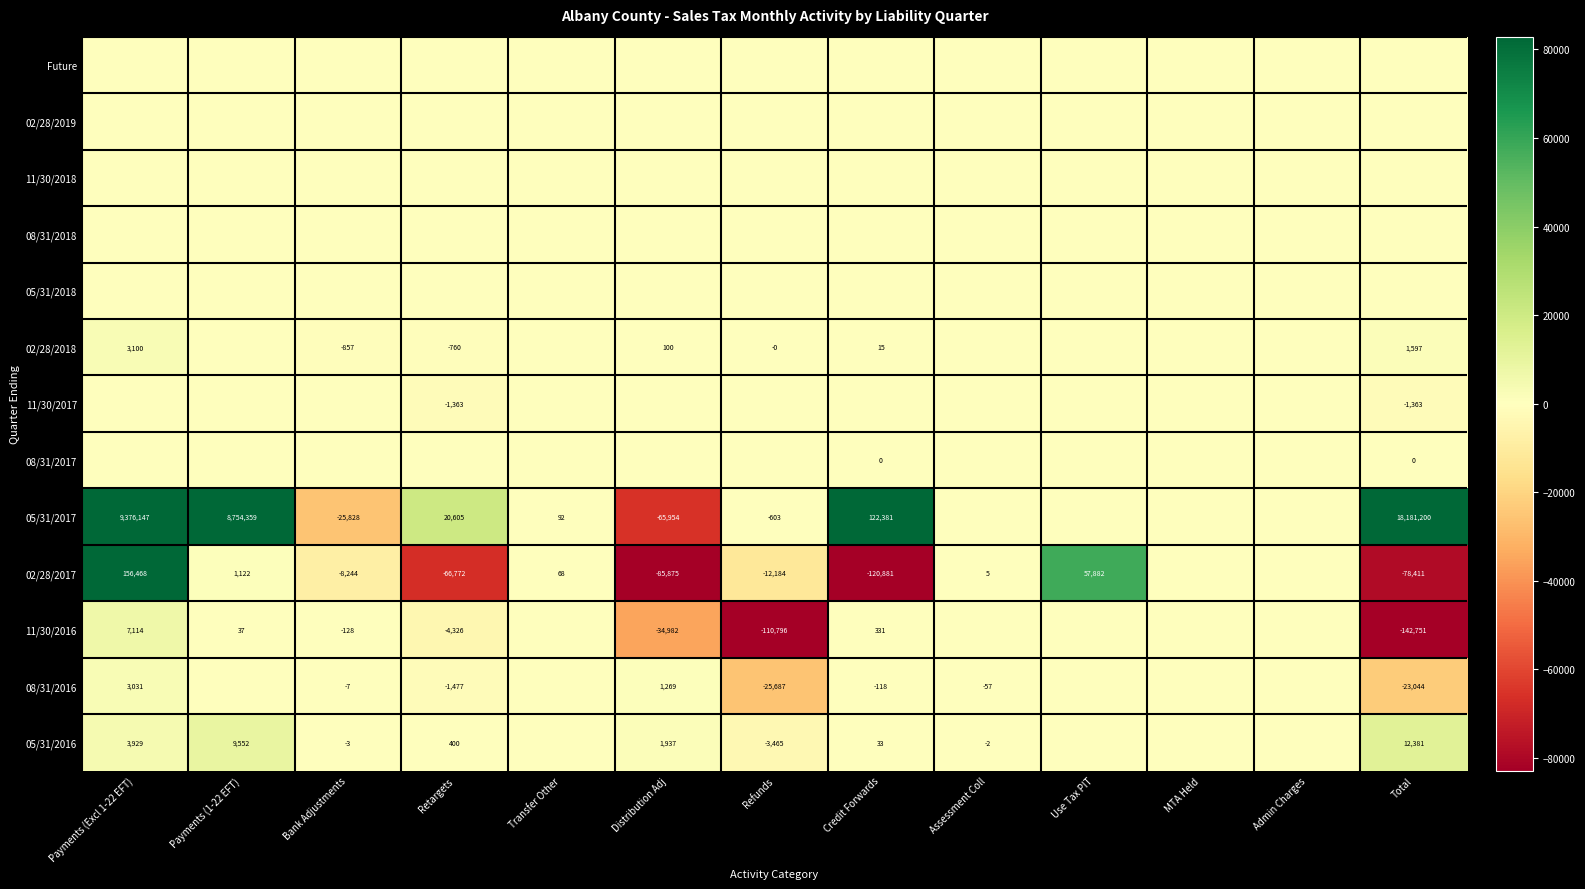

Is the value of 11/30/2017 at Total greater than the value of 02/28/2017 at Total?

Yes